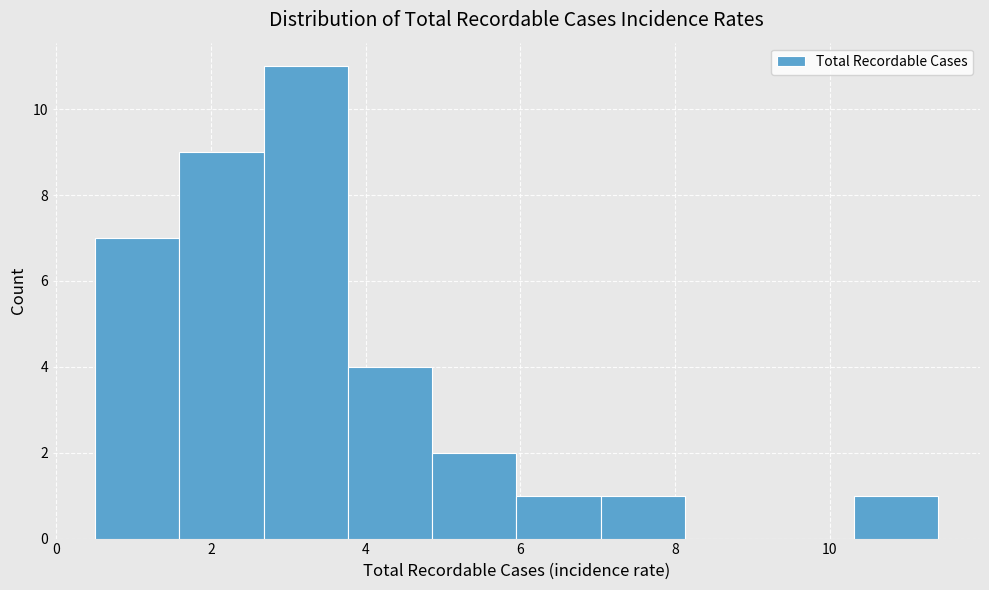

Which range on the x-axis has the tallest bar?

2.6 to 3.8